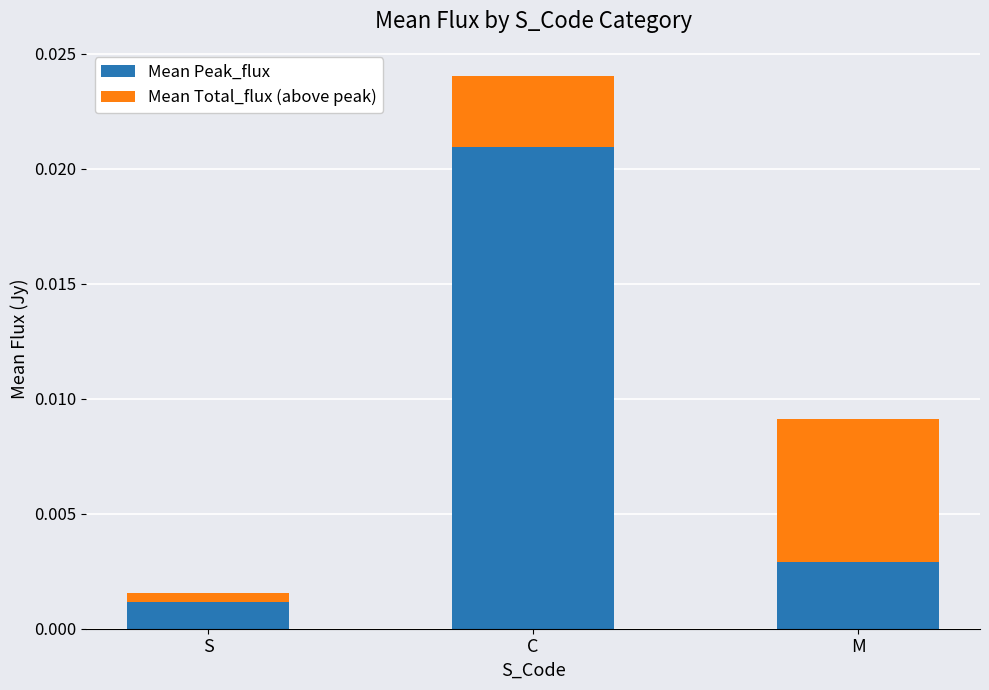

At which label is Mean Peak_flux closest to 0?

S